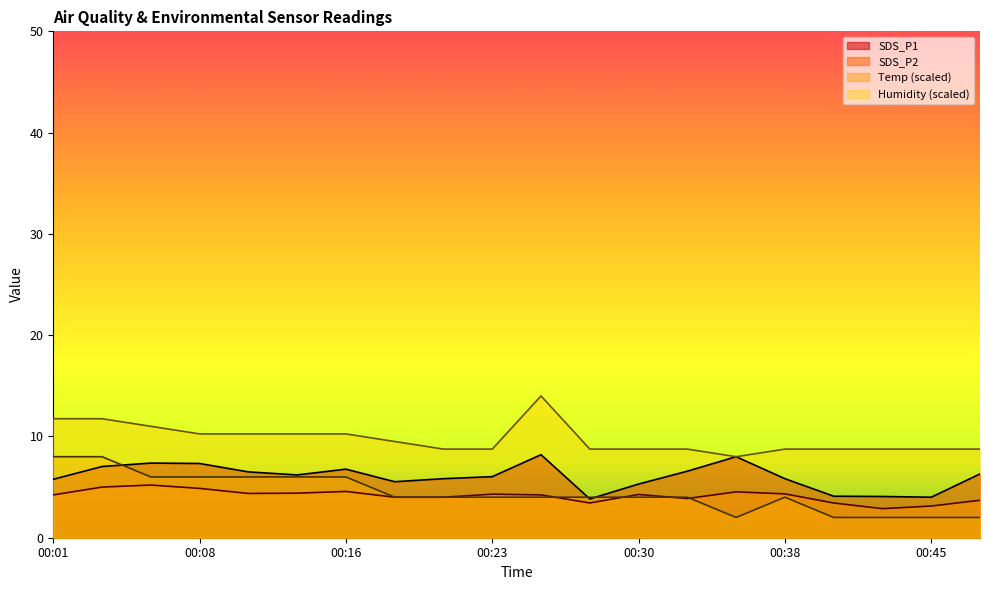

Rank the series by their maximum value, from highest to lowest.

Humidity, SDS_P1, Temp, SDS_P2